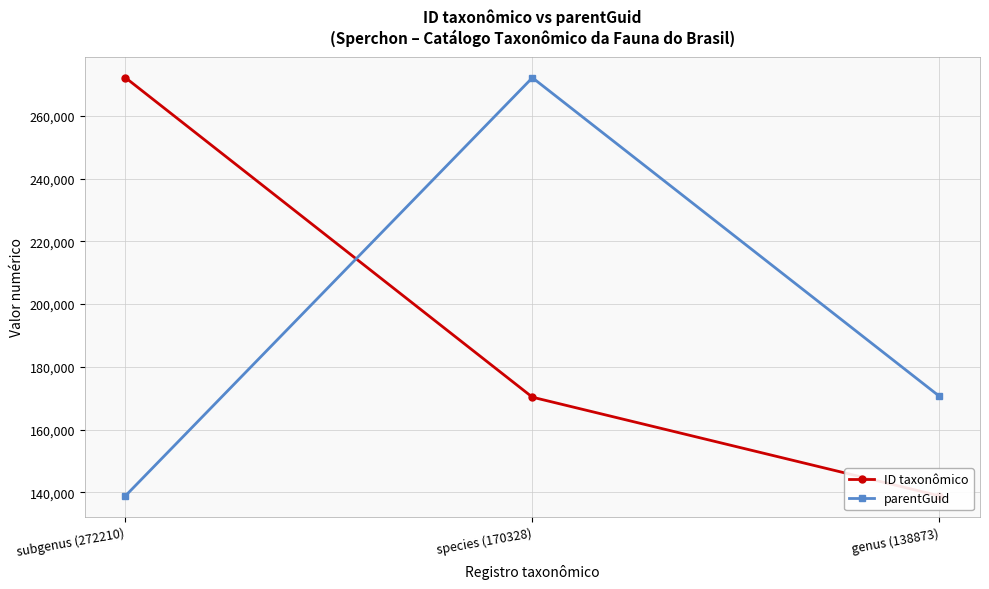

Reading right to left, extract all data points from this chart.

ID taxonômico: 138873	170328	272210
parentGuid: 170641	272210	138873